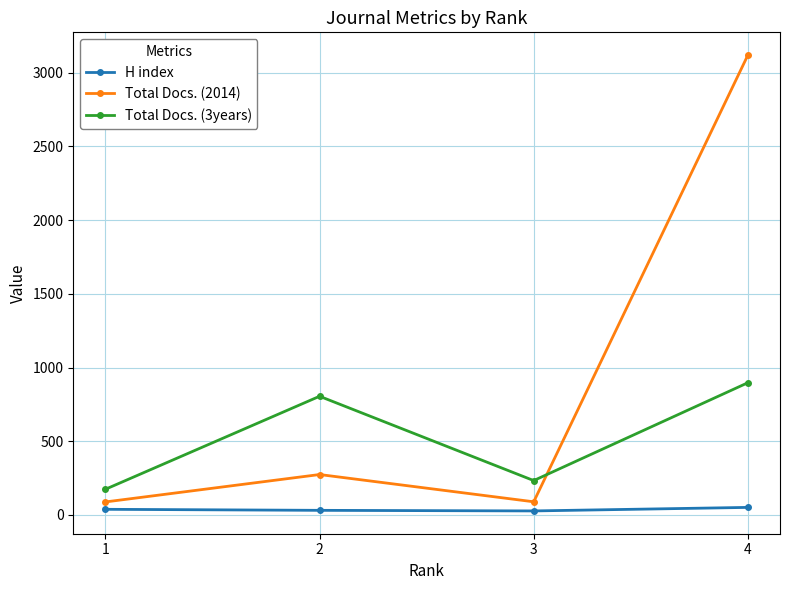

Does the chart have visible grid lines?

Yes